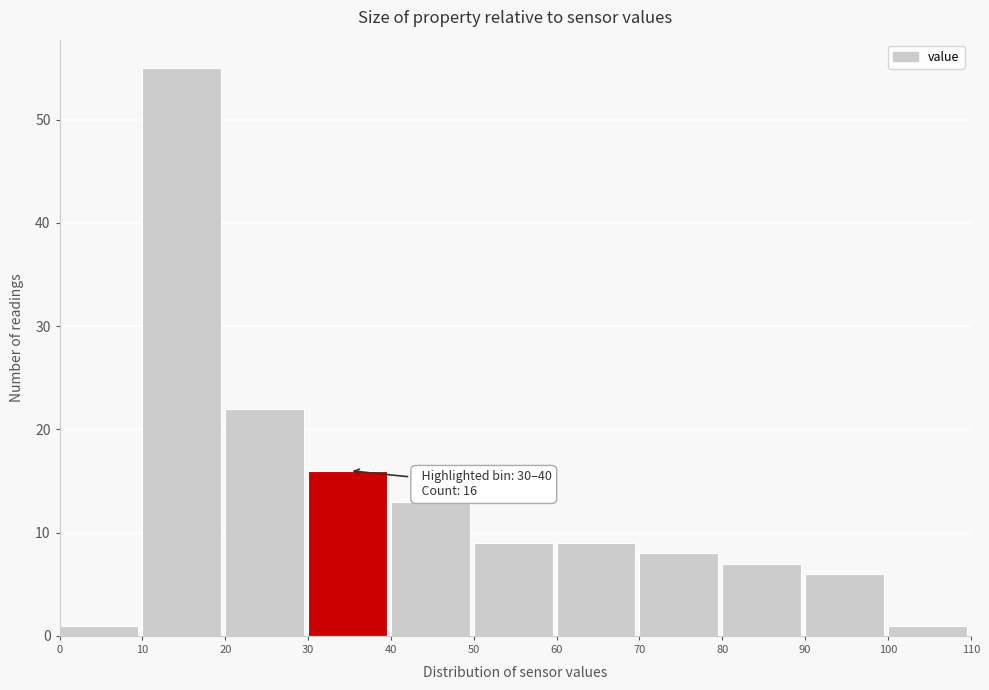

Which range on the x-axis has the tallest bar?

10 to 20